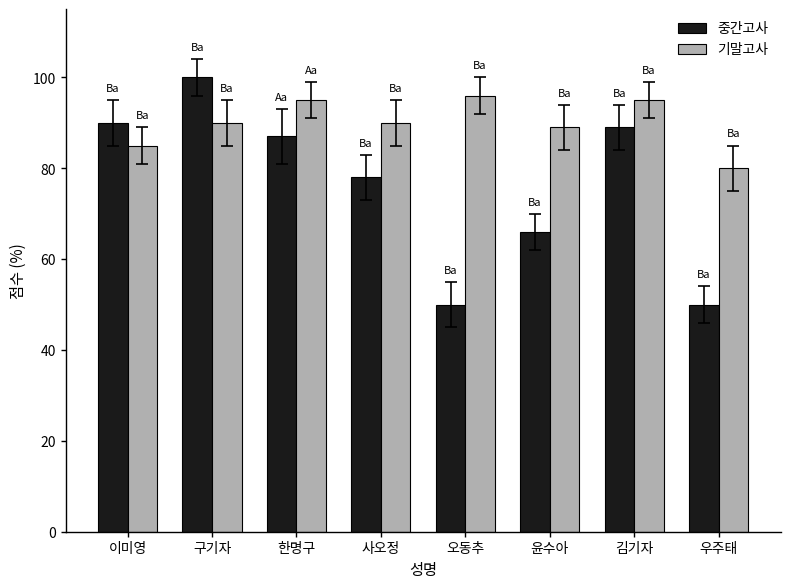

The value of 중간고사 at 윤수아 is 95. True or false?

False